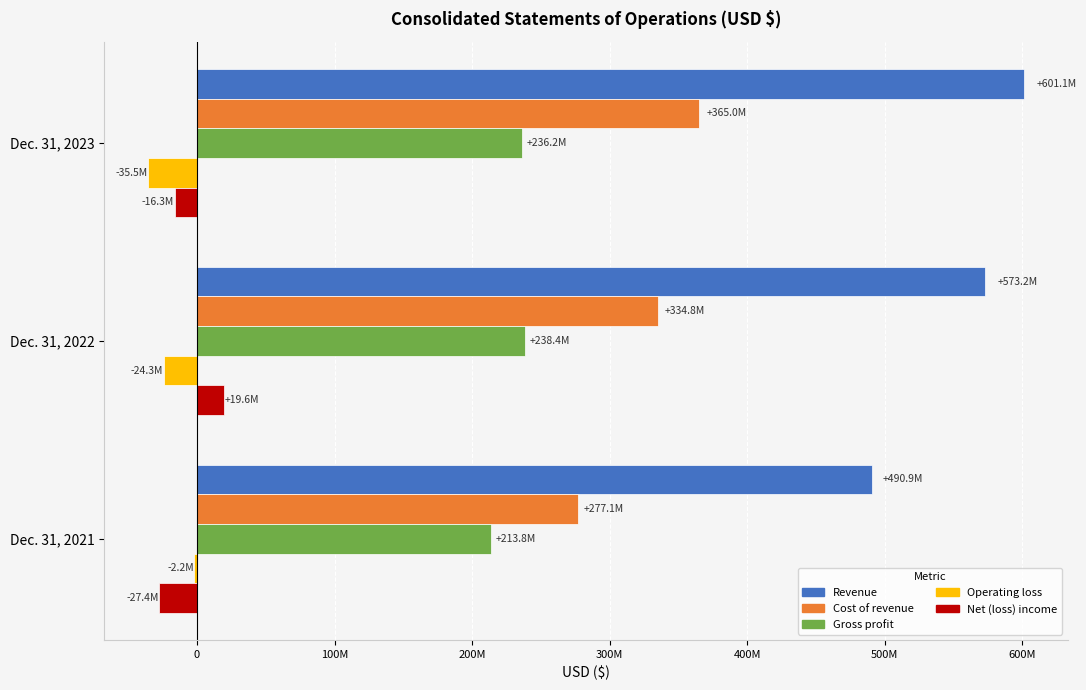

What are all the series names shown in the legend?

Revenue, Cost of revenue, Gross profit, Operating loss, Net (loss) income